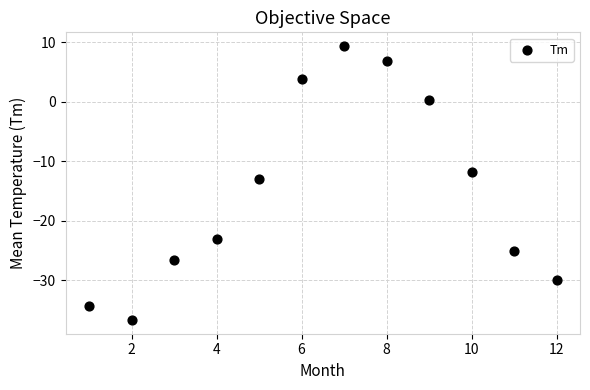

What is the average X value?

6.5